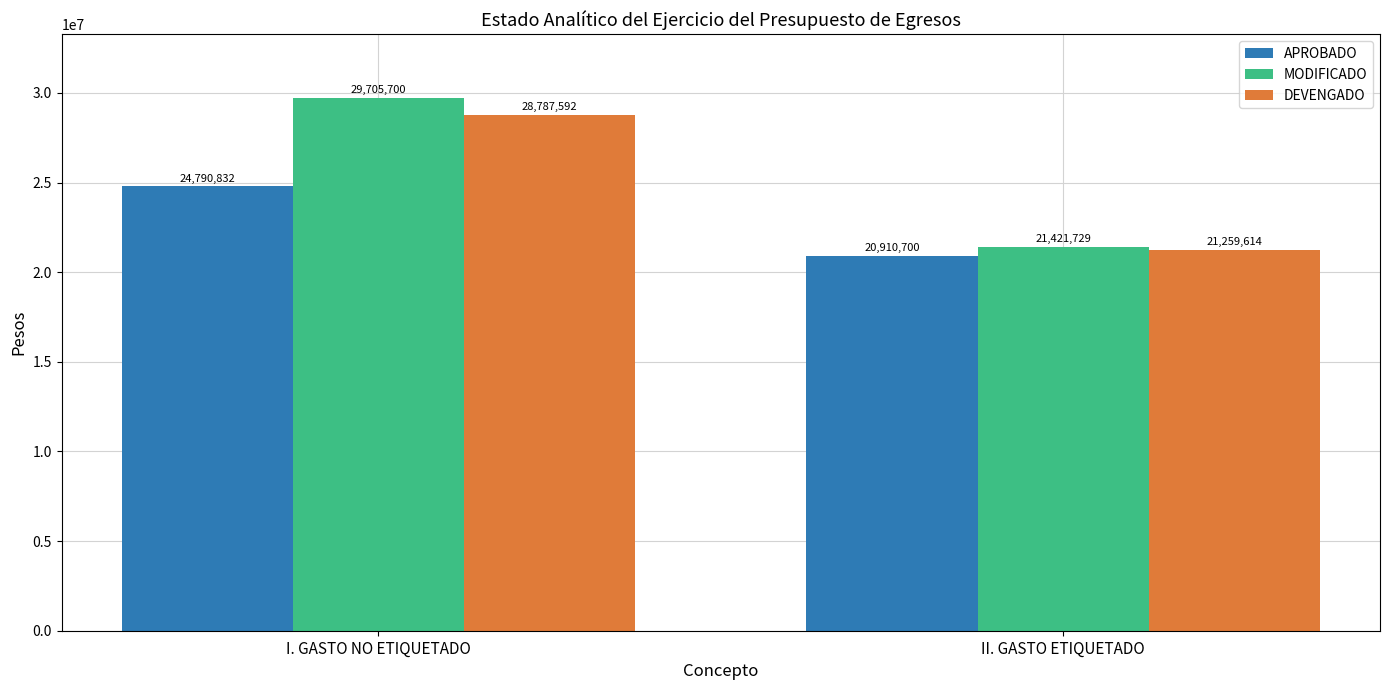

What is the approximate value of MODIFICADO at II. GASTO ETIQUETADO?

21421728.8